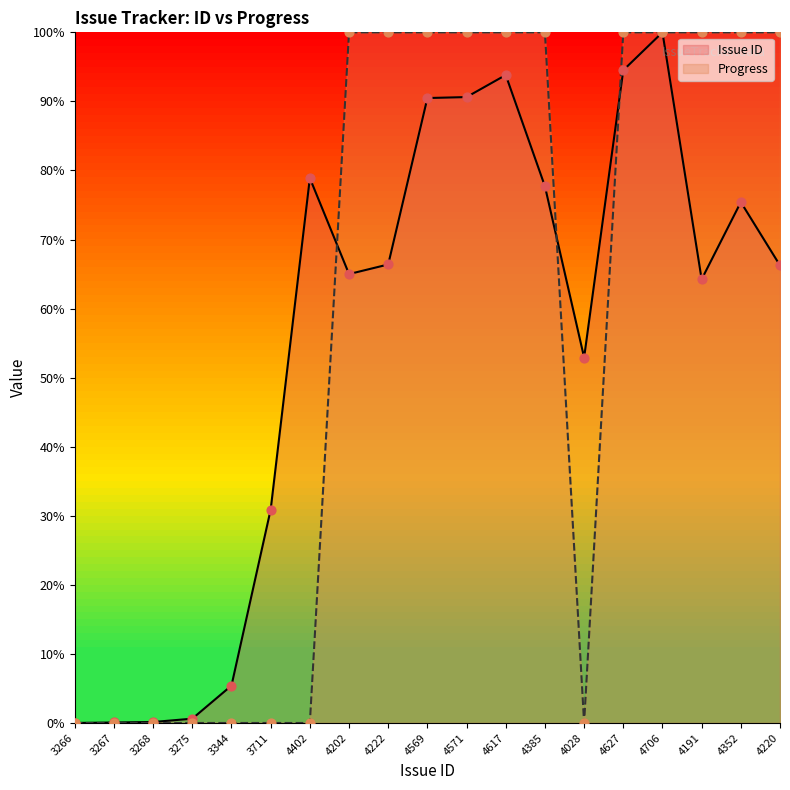

Which series has the largest total across all categories?

Progress